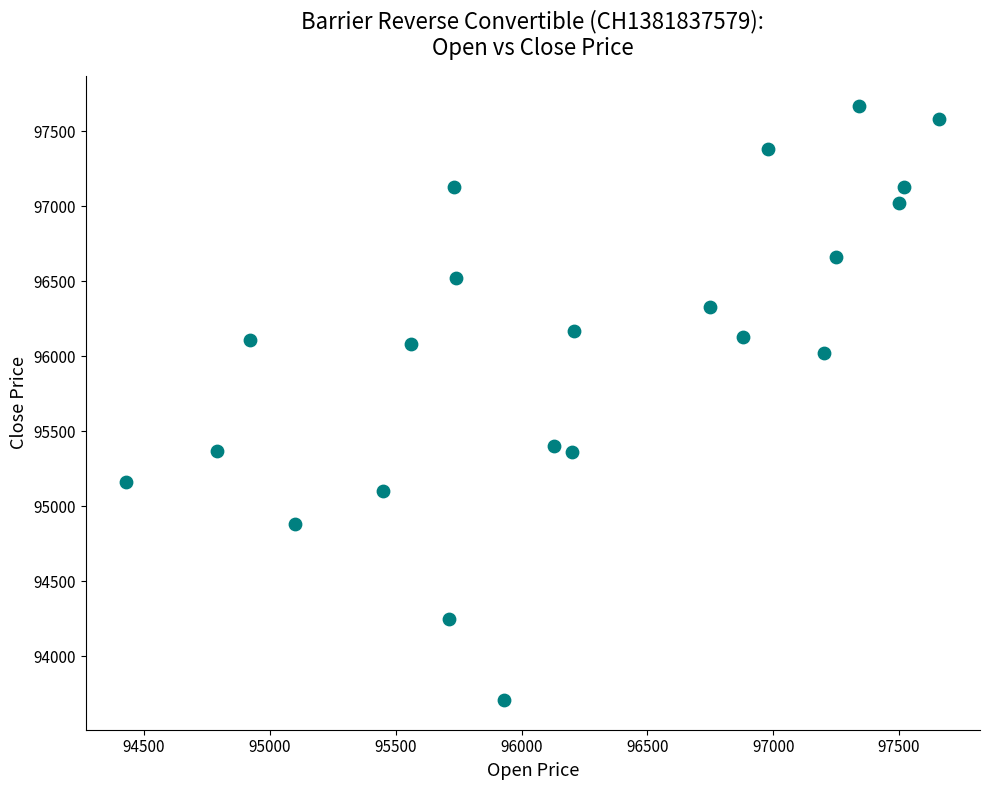

What is the range of Y values (max minus min)?

3960